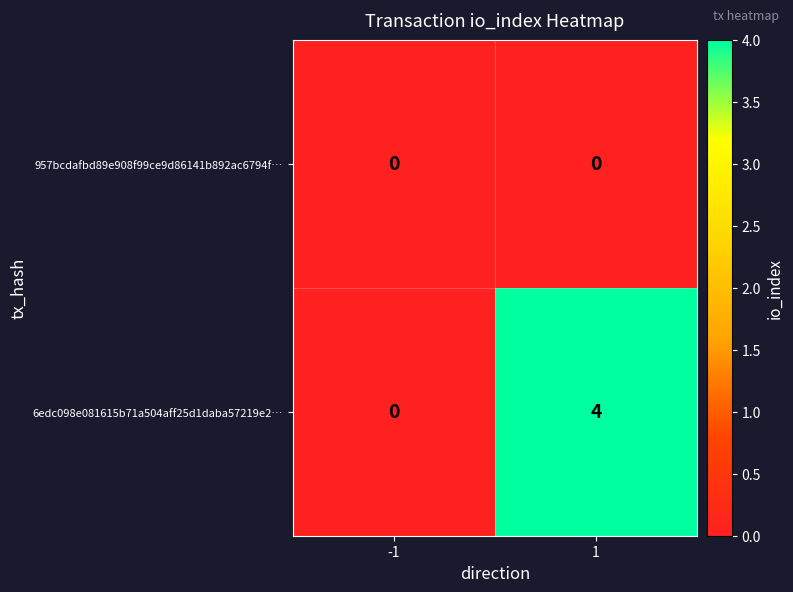

What is the maximum value for 6edc098e081615b71a504aff25d1daba57219e2…?

4